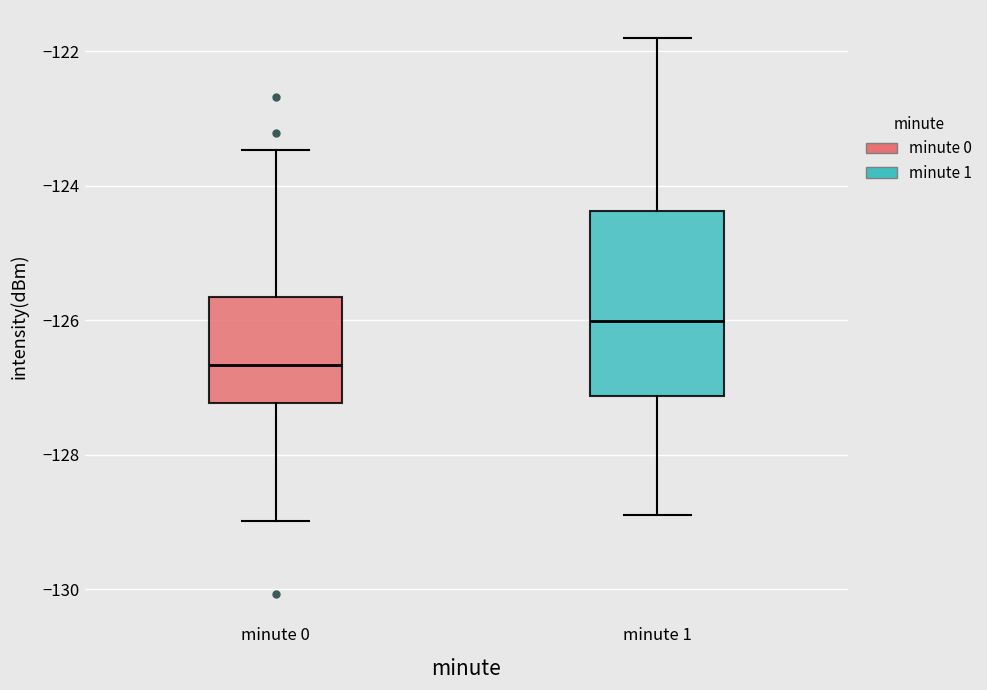

Reading left to right, read every box against the y-axis: the position of its median line, the range the box covers, and the ends of its whiskers. The values are not printed on the chart, so give them approximately, as read against the axis.

minute 0: median -126.6, box -127.2 to -125.6, whiskers -129.0 to -123.4
minute 1: median -126.0, box -127.2 to -124.4, whiskers -129.0 to -121.8